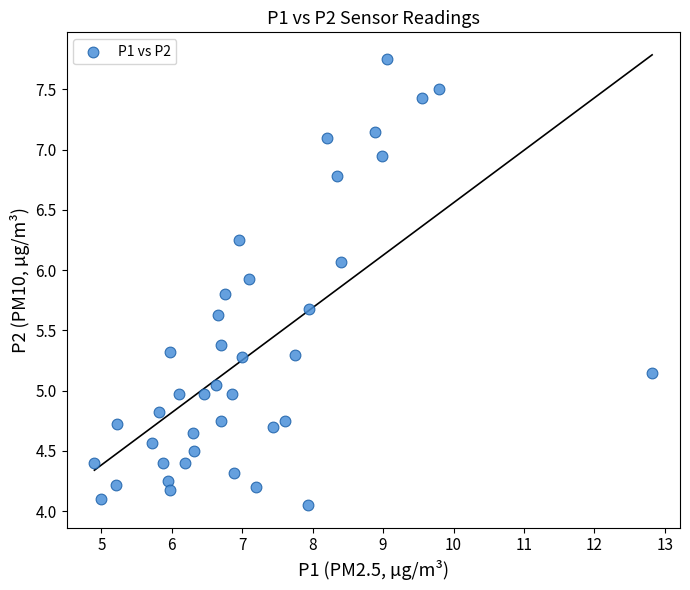

What is the range of X values (max minus min)?

7.9